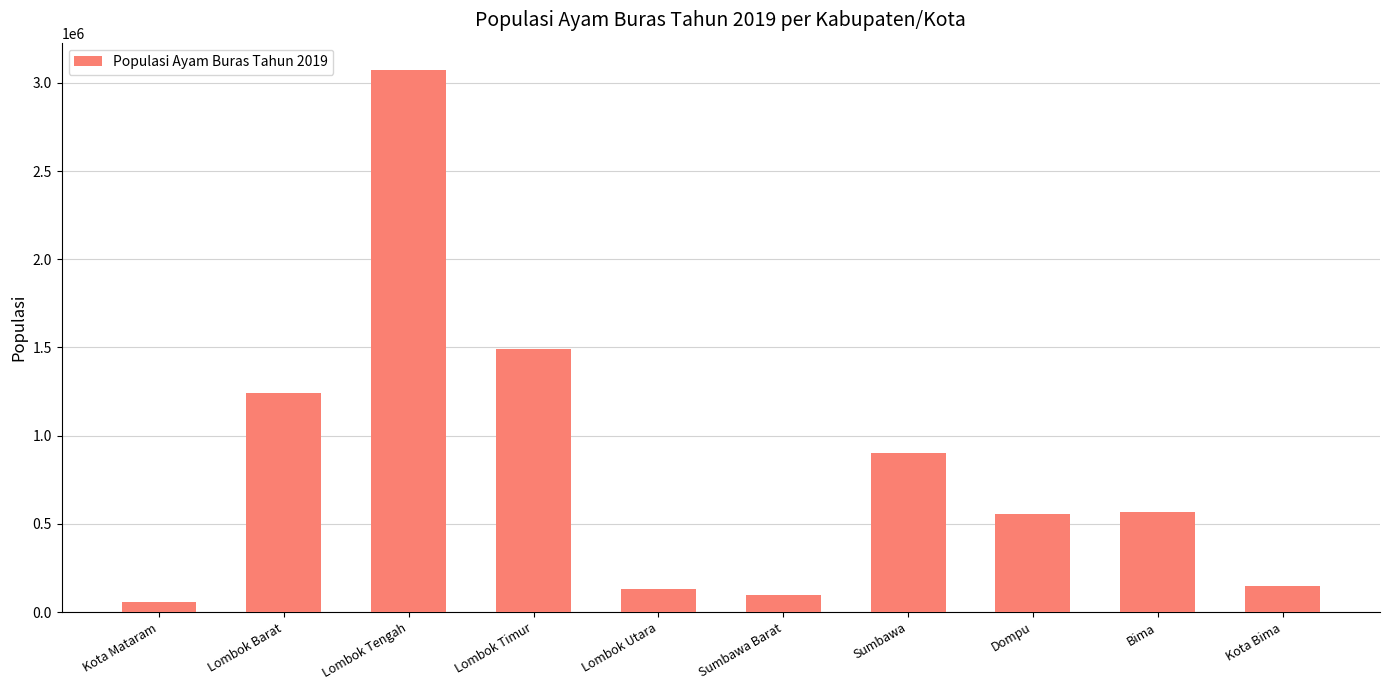

How many bars are there in total?

10